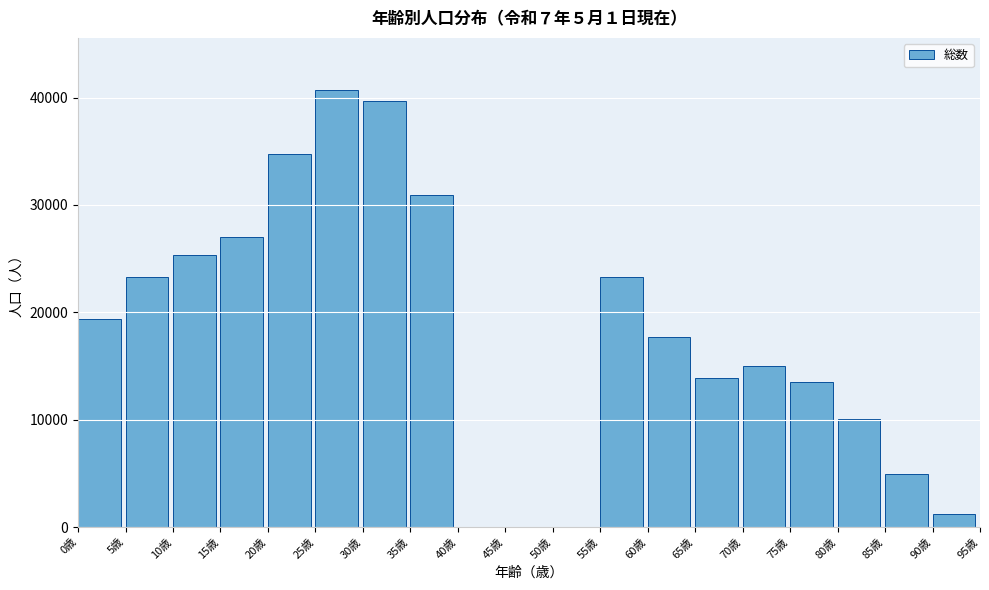

What is the maximum value shown in the chart?

40671